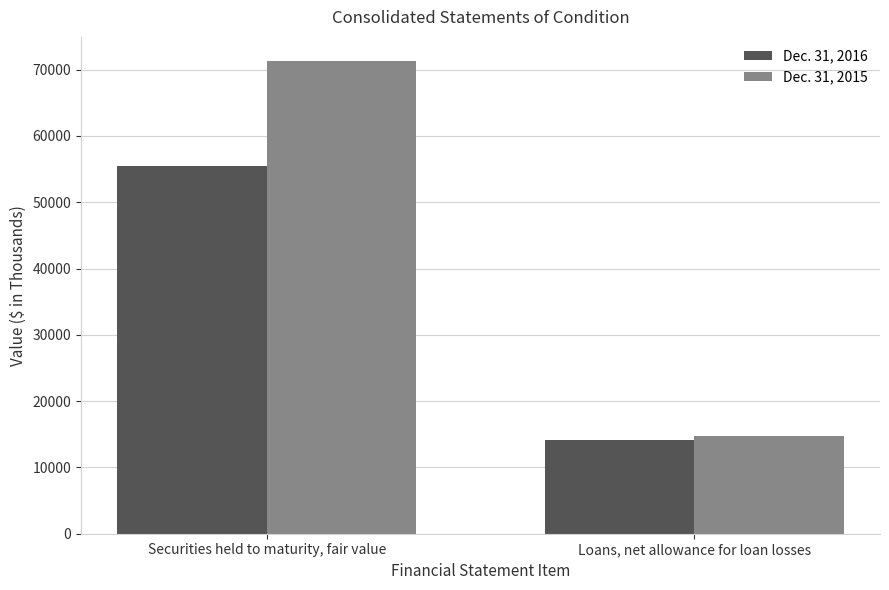

Which series has the largest total across all categories?

Dec. 31, 2015